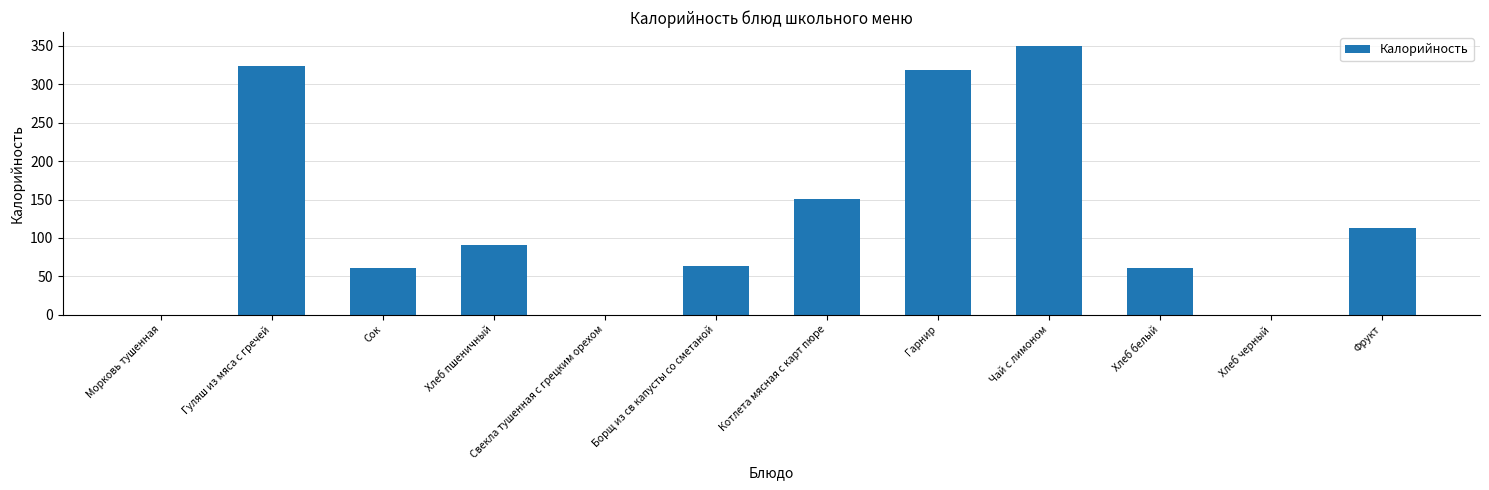

Is it true that the value at Котлета мясная с карт пюре is 151.0?

True